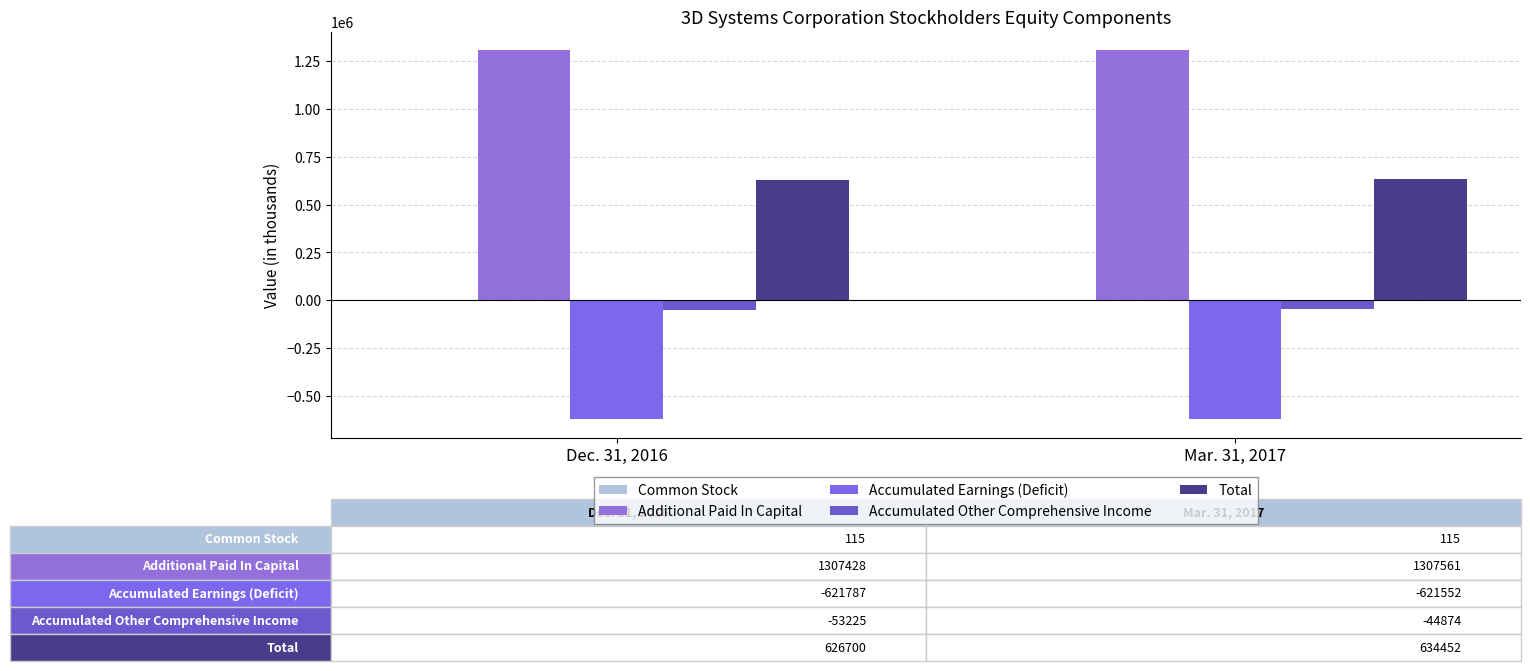

What is the label of the 1st bar from the left?

Dec. 31, 2016